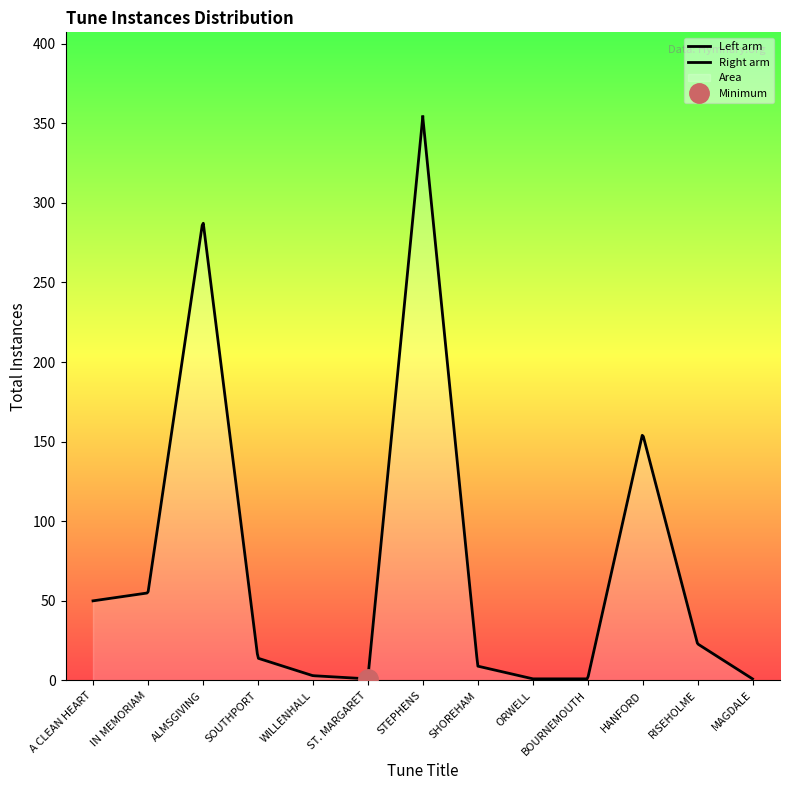

What is the sum of the values at BOURNEMOUTH and RISEHOLME?

24